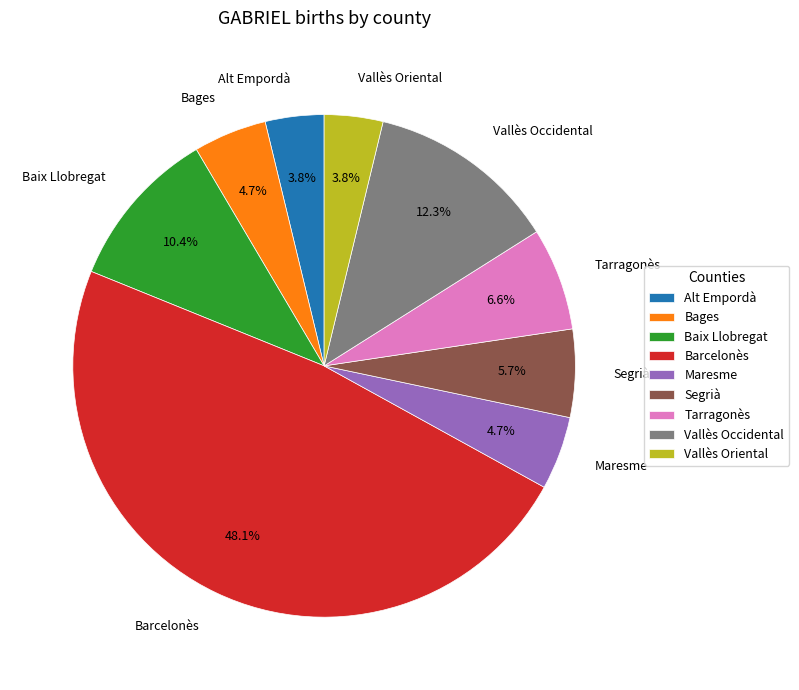

Does any single category account for the majority?

No